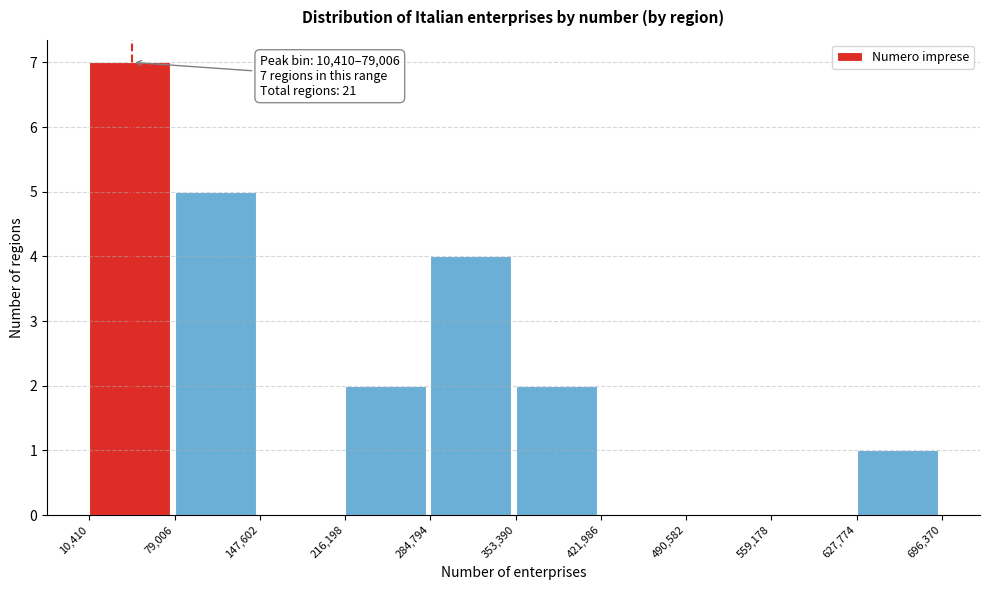

Over which range of the x-axis is the bar tallest?

10,410 to 79,006